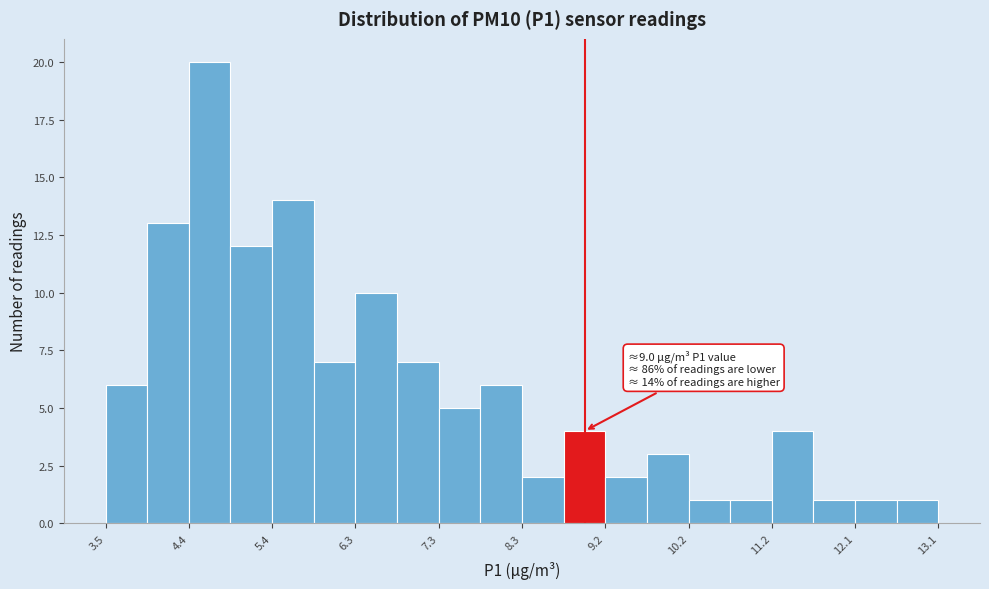

Which range on the x-axis has the tallest bar?

4.4 to 4.9